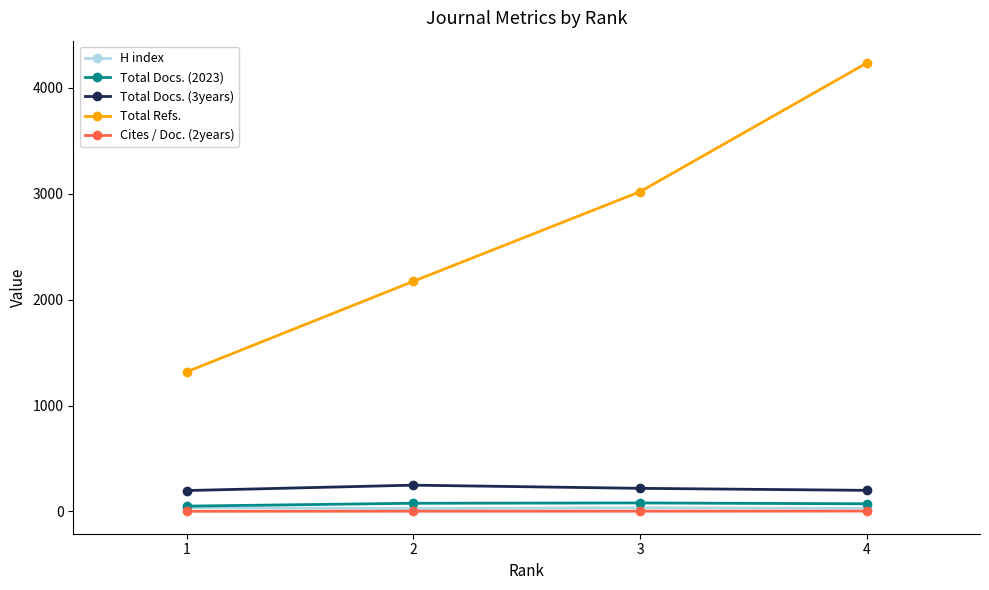

What is the sum of the H index values at 4 and 2?

56